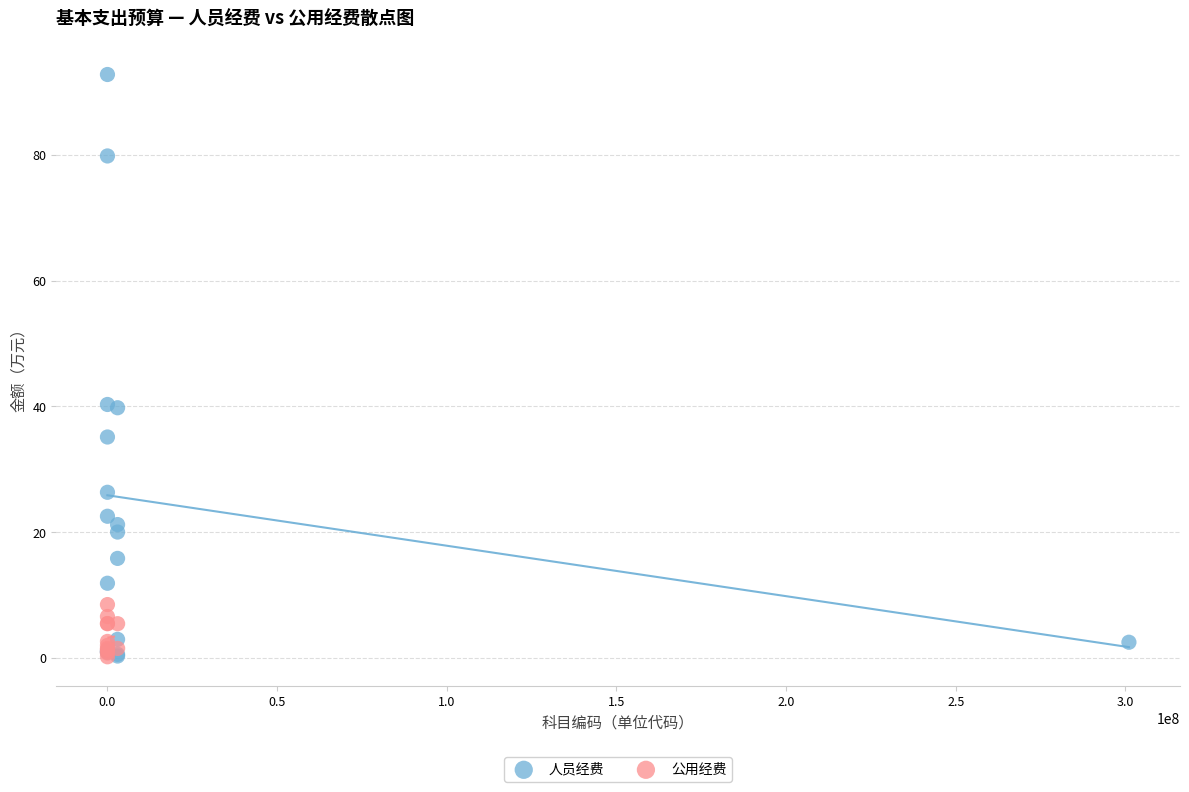

Which series contains the highest Y value?

人员经费